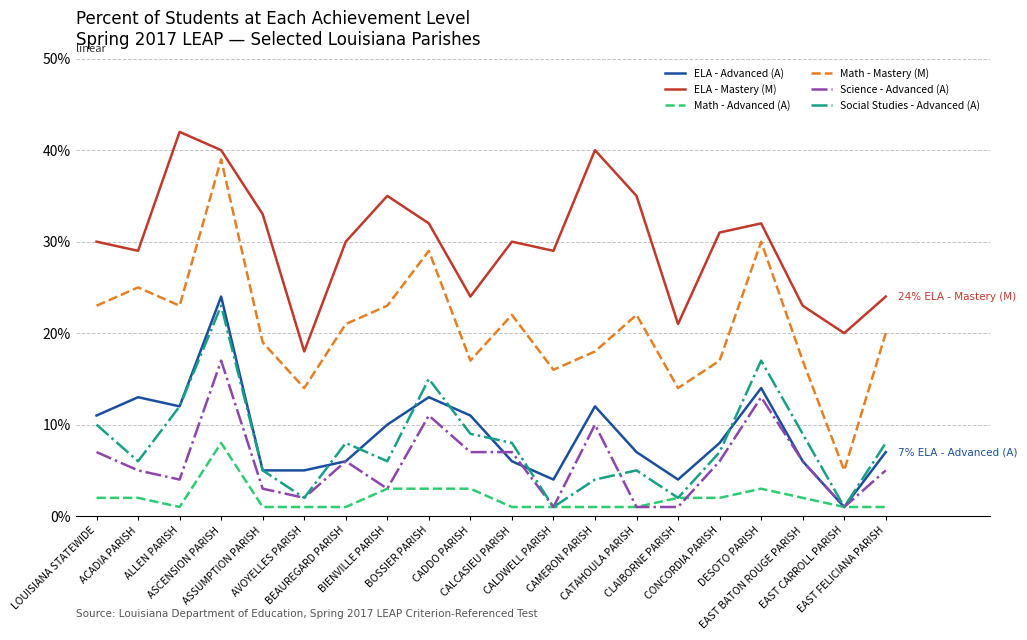

What is the difference between the maximum and minimum values in the Science - Advanced (A) series?

16